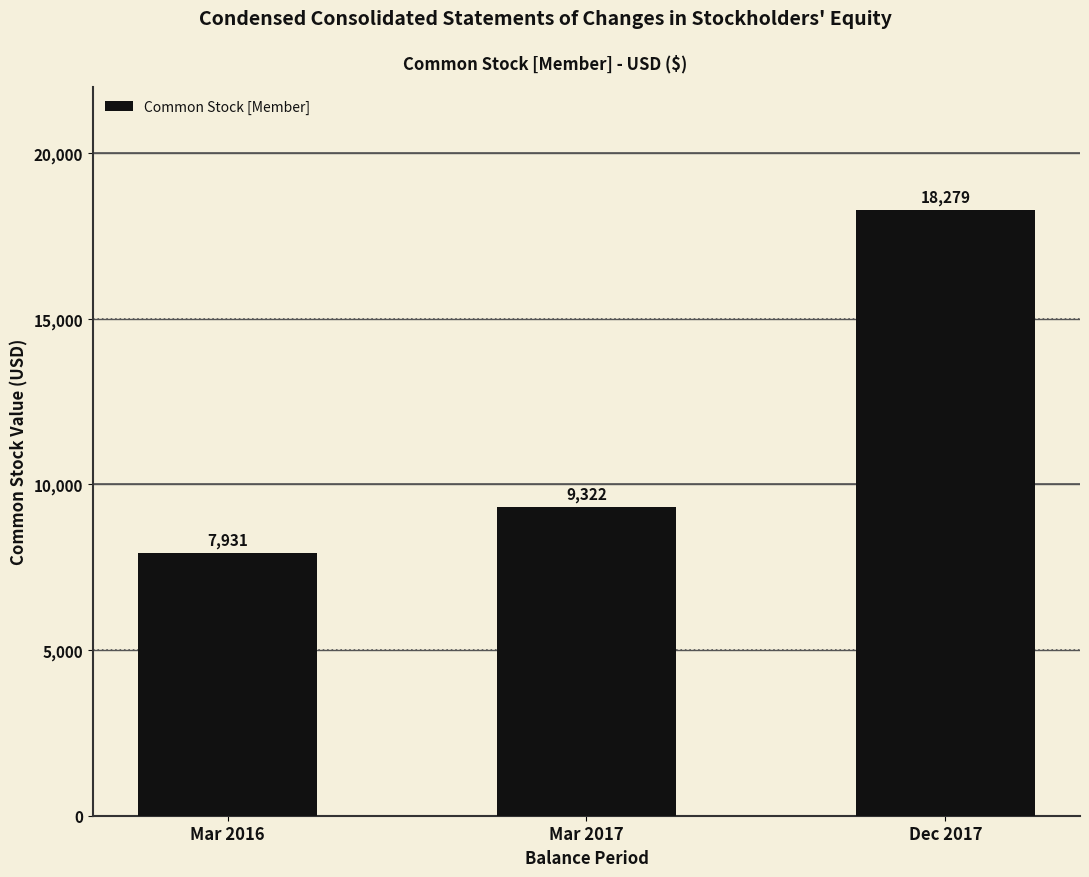

Reading right to left, extract all data points from this chart.

Dec 2017=18279	Mar 2017=9322	Mar 2016=7931